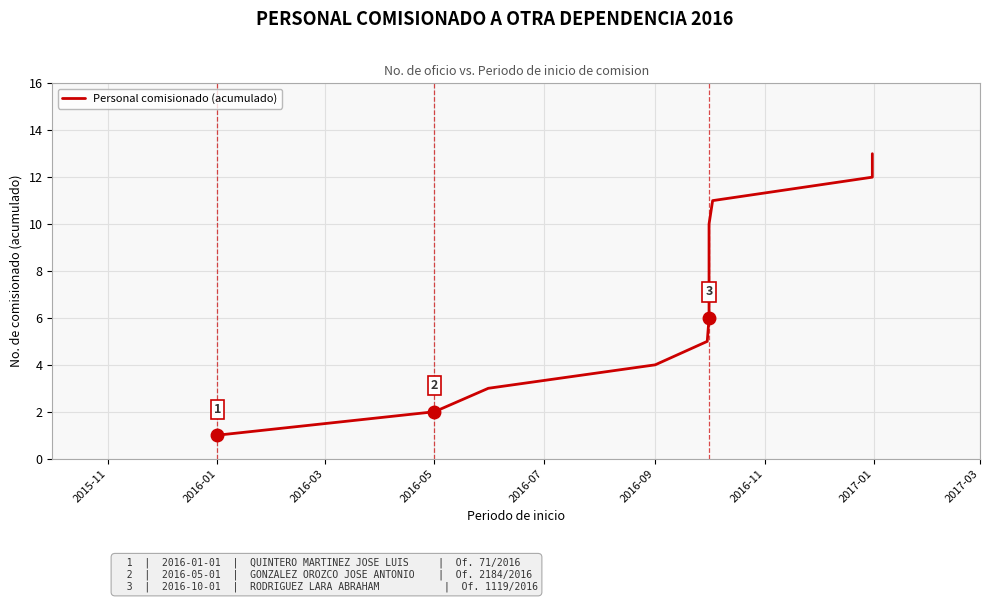

Is this an area chart (filled region under the line)?

No